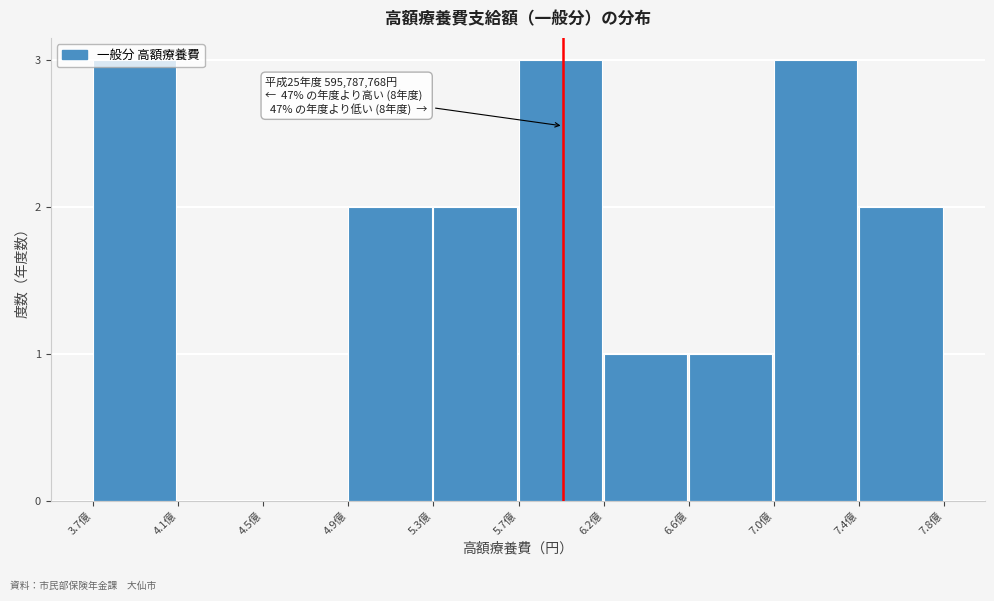

What is the ratio of the value at 7.0億 to the value at 6.6億?

3.0